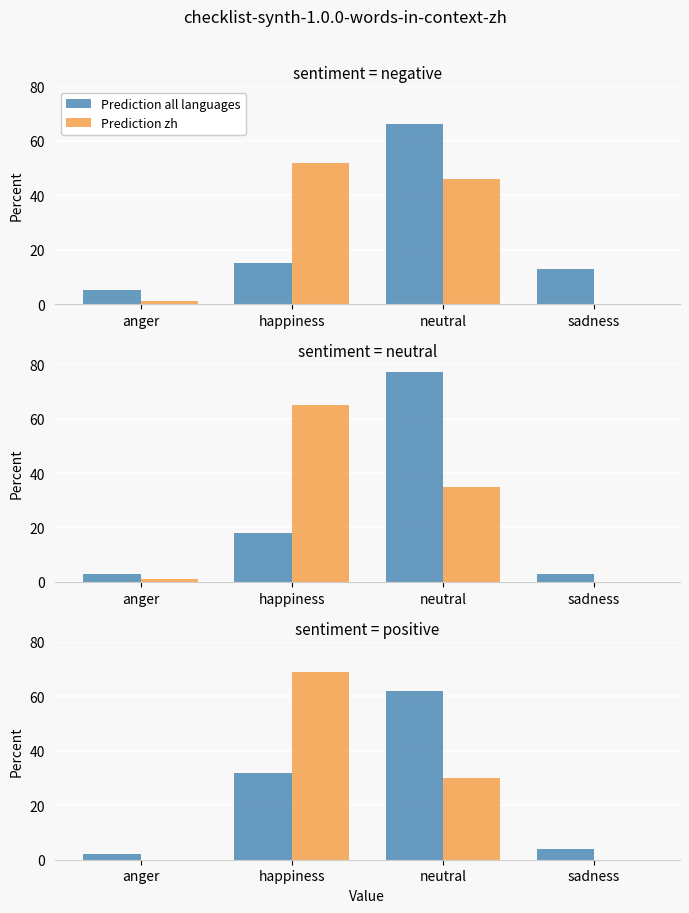

Rank the series at neutral from lowest to highest value.

Prediction zh, Prediction all languages